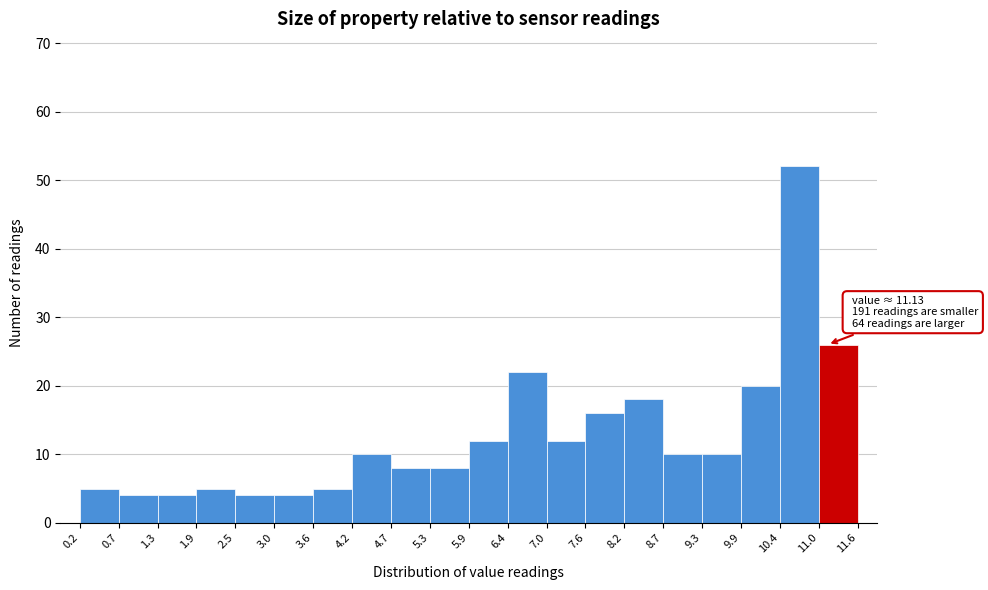

Over which range of the x-axis is the bar tallest?

10.4 to 11.0